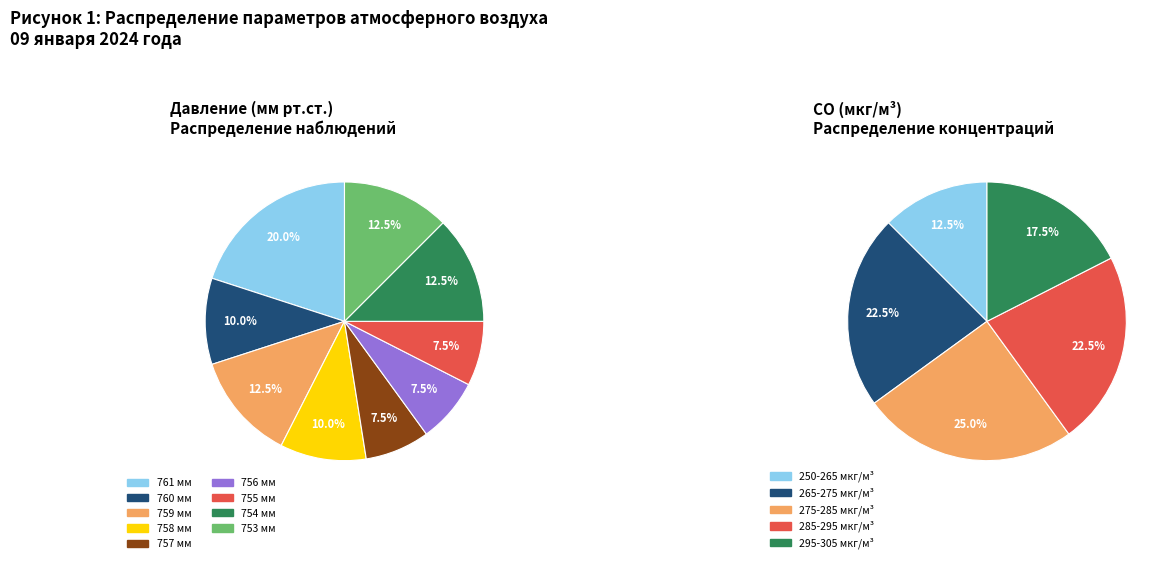

The 36 slice represents 1% of the pie. True or false?

False